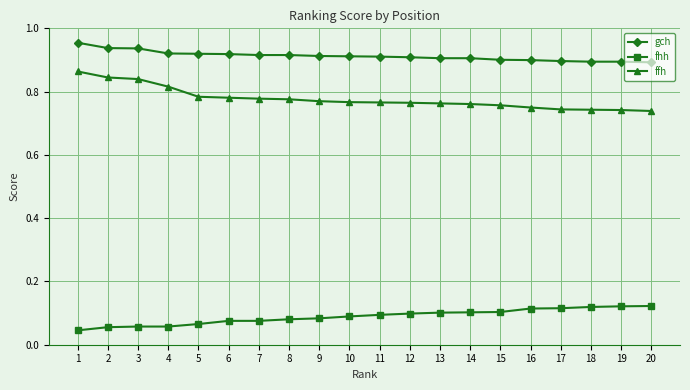

Rank the series by their maximum value, from highest to lowest.

gch, ffh, fhh